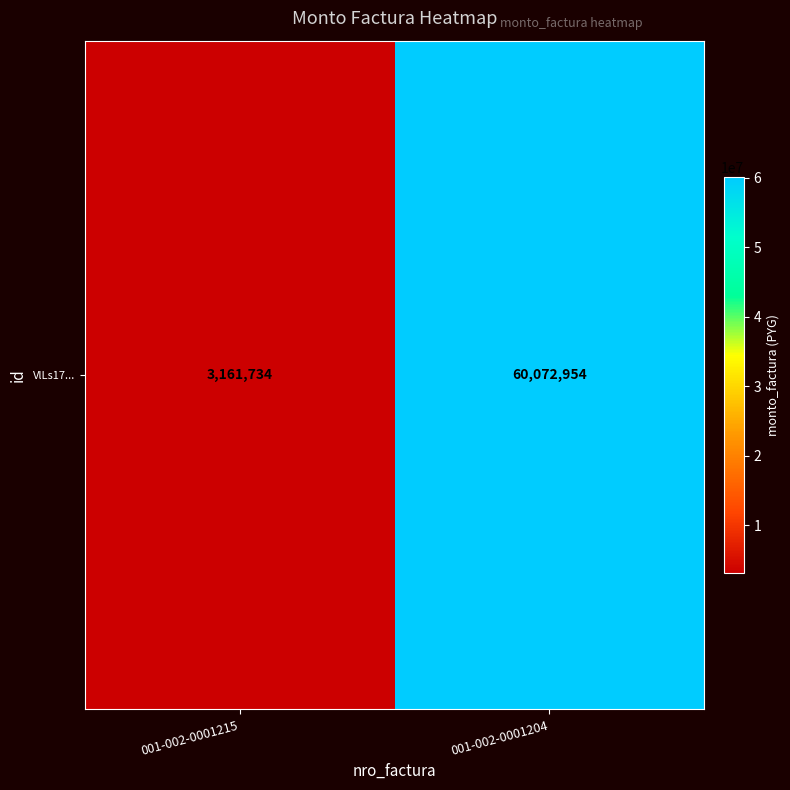

What value does the data have at 001-002-0001204, to the nearest 10?

60072950